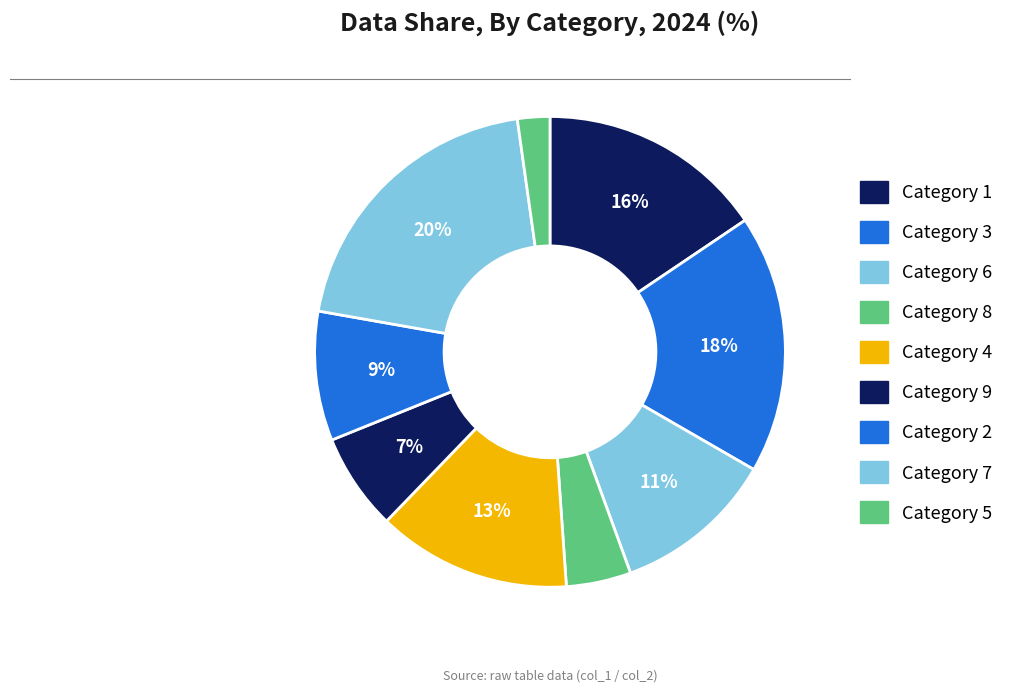

How many slices are in this pie chart?

9